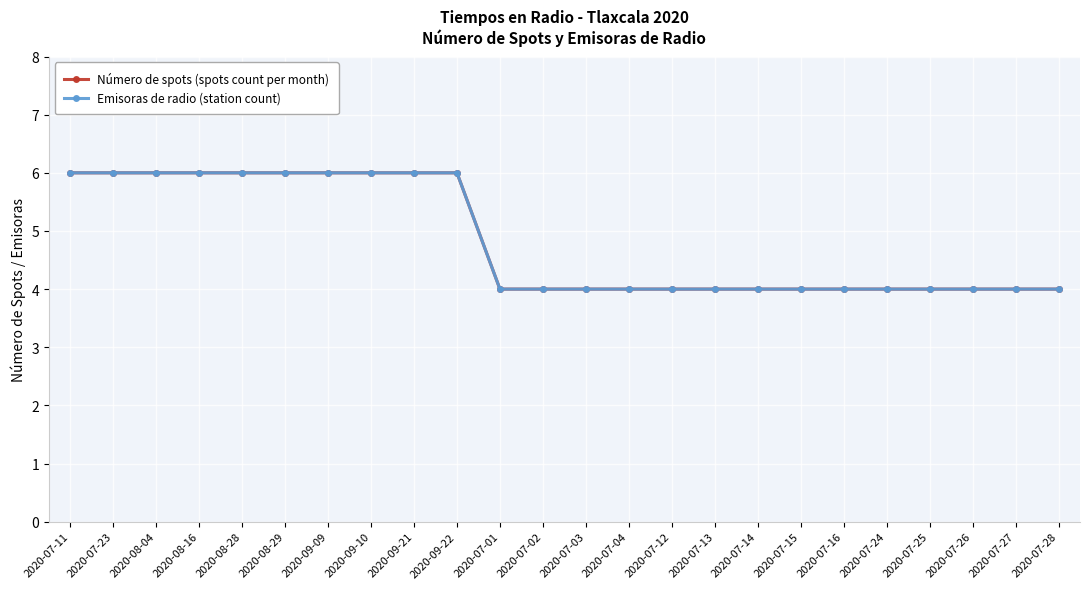

At which label is Número de spots (spots count per month) closest to 5?

2020-07-11